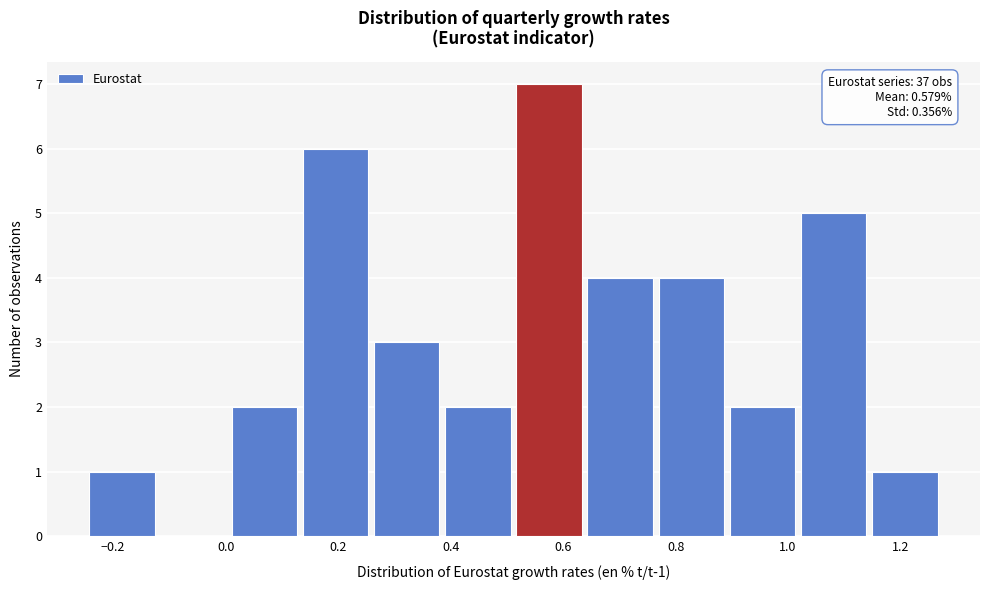

Over which range of the x-axis is the bar tallest?

0.52 to 0.64